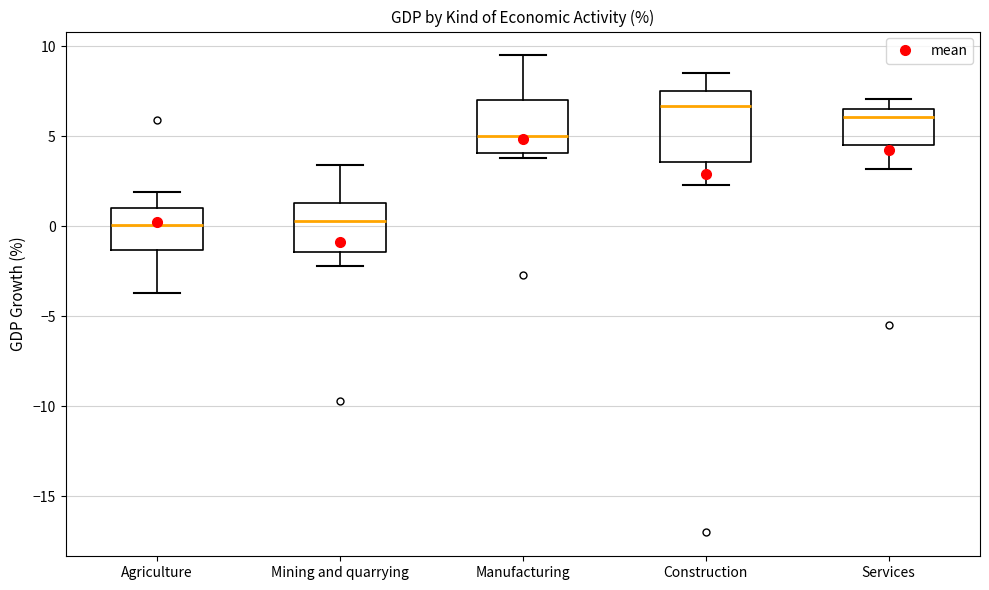

Which box is the tallest, from its lower edge to its upper edge?

Construction